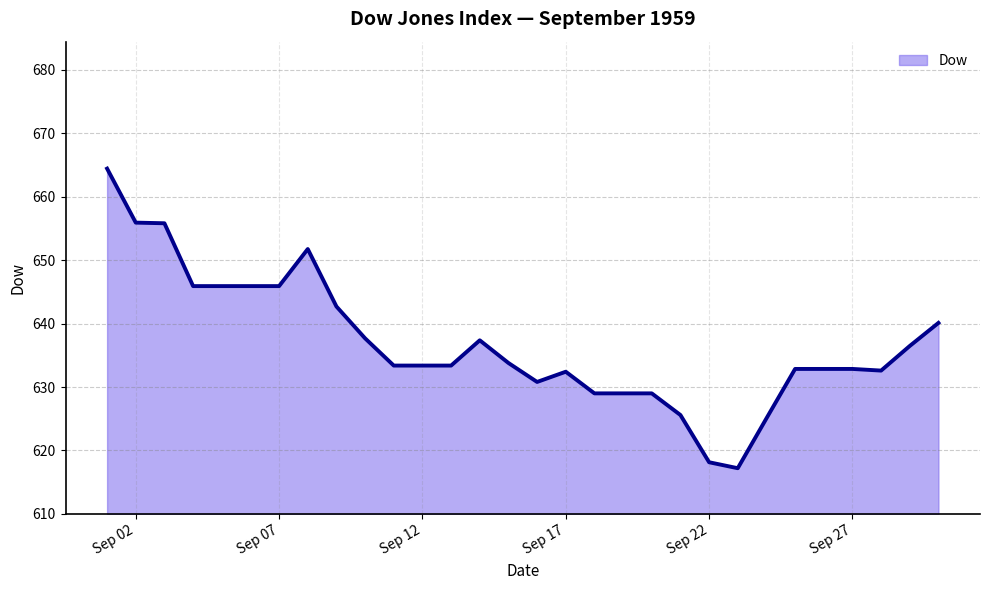

Count the number of data series in this chart.

1